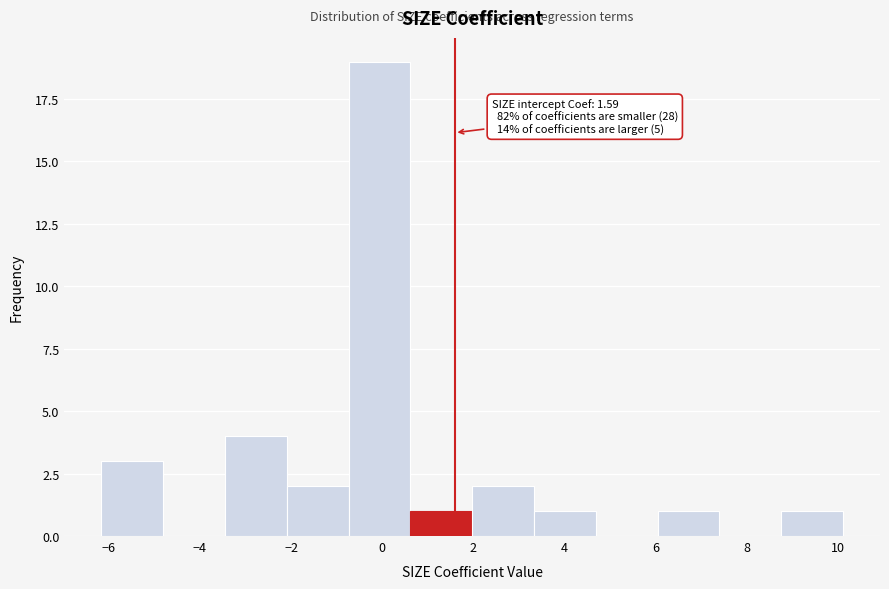

Over which range of the x-axis is the bar tallest?

-0.8 to 0.6